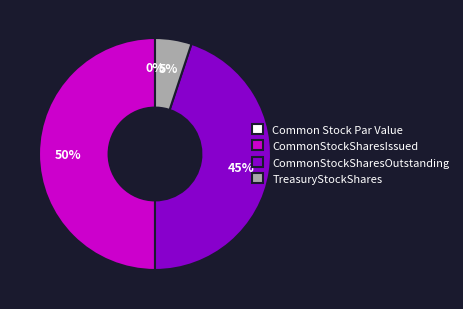

The CommonStockSharesIssued slice represents 50% of the pie. True or false?

True